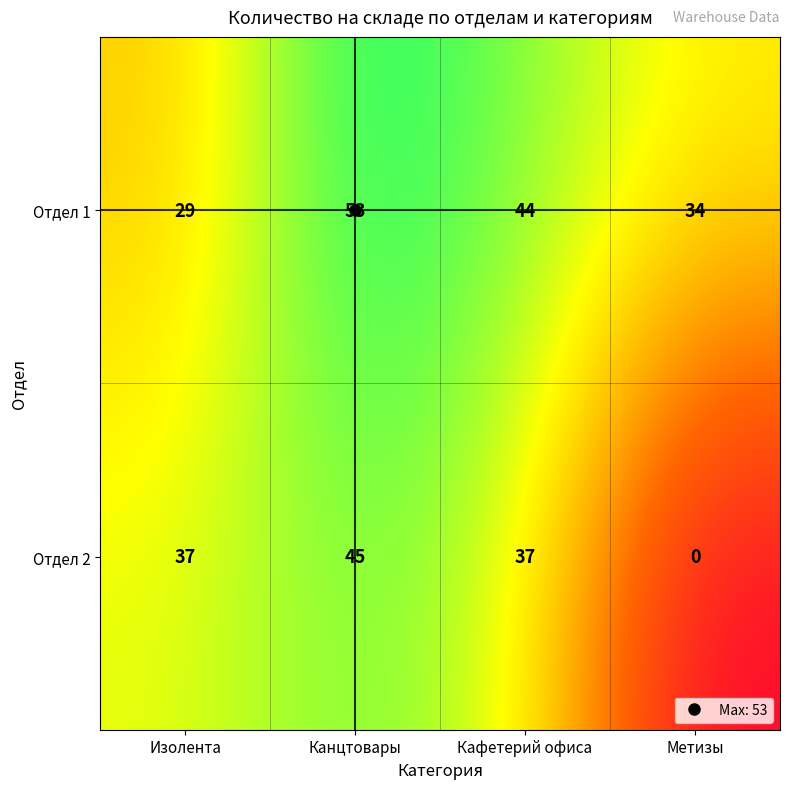

At which category is the sum across all series the highest?

Канцтовары